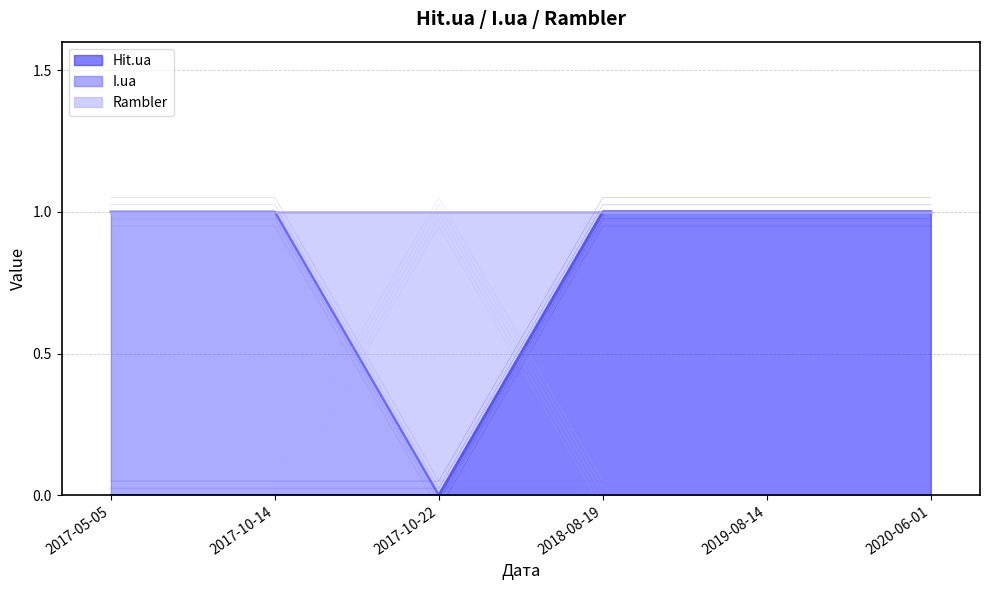

At which category does Rambler reach its first local valley?

2017-10-22